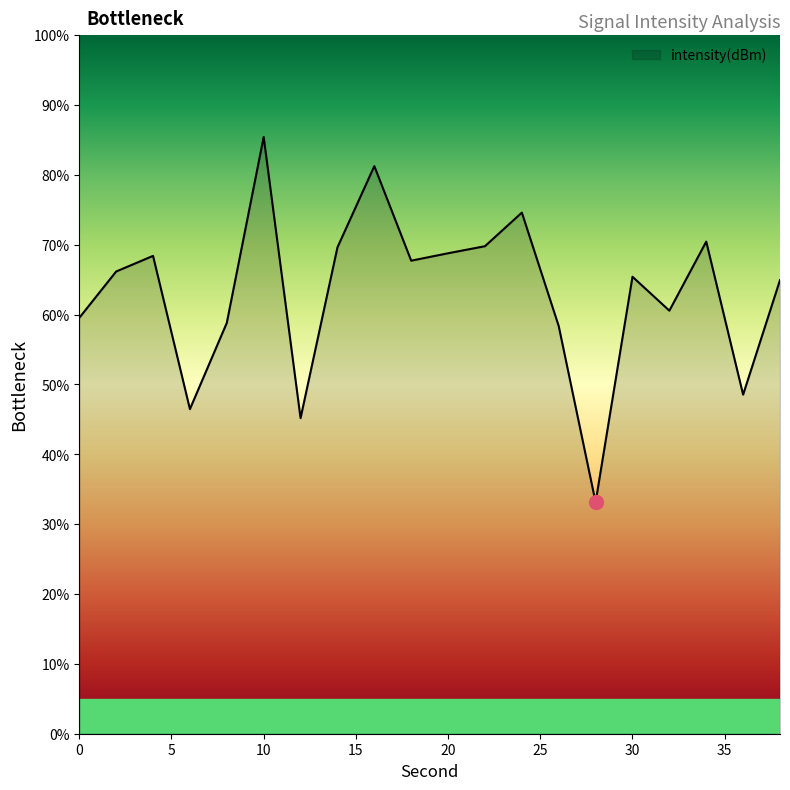

What is the sum of all values?

1263.1